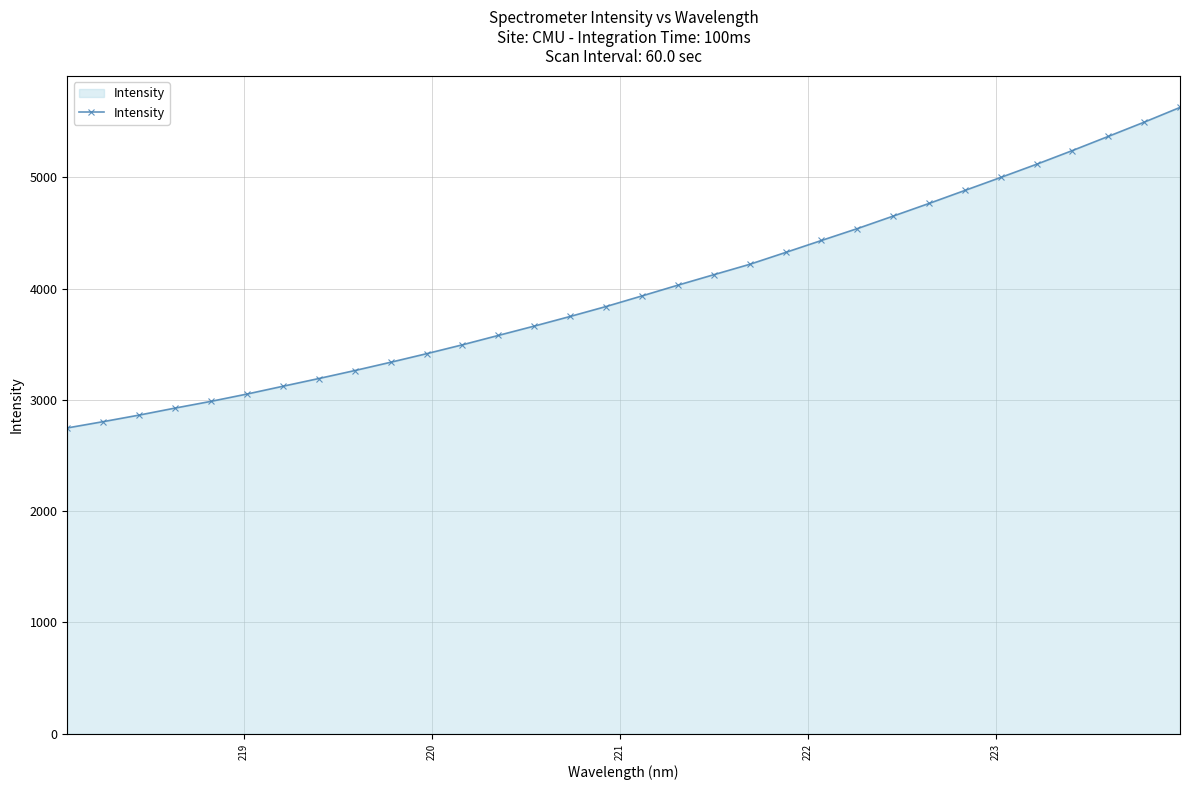

What is the value of the 16th point from the left?

3838.4